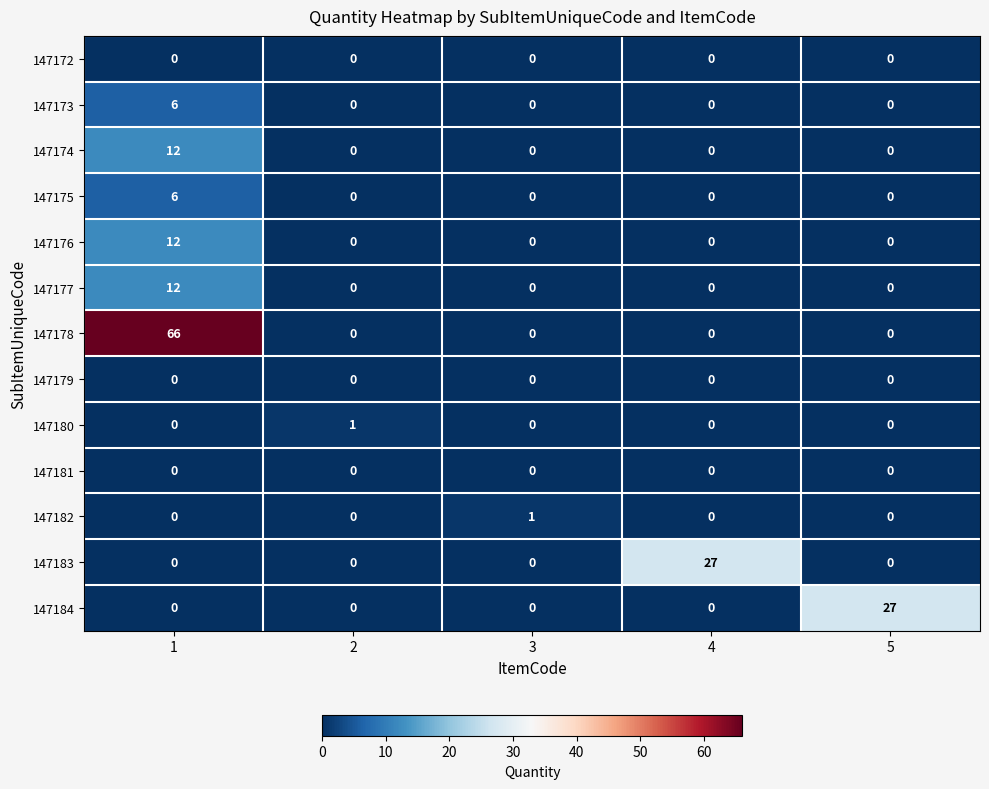

What is the difference between the 147174 values at 3 and 1?

12